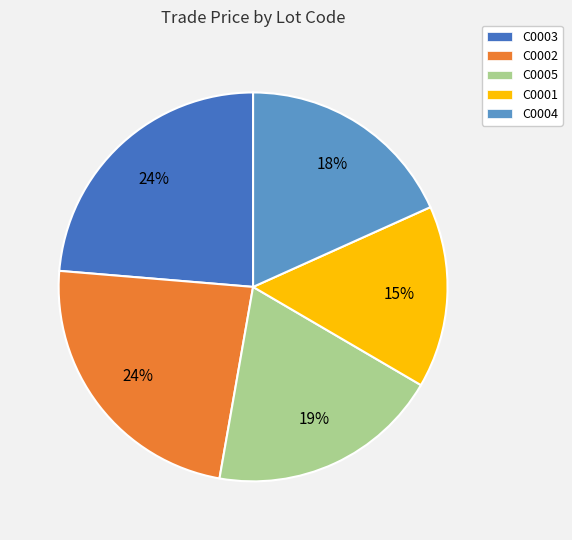

Is the sum of C0003 and C0001 greater than half?

No